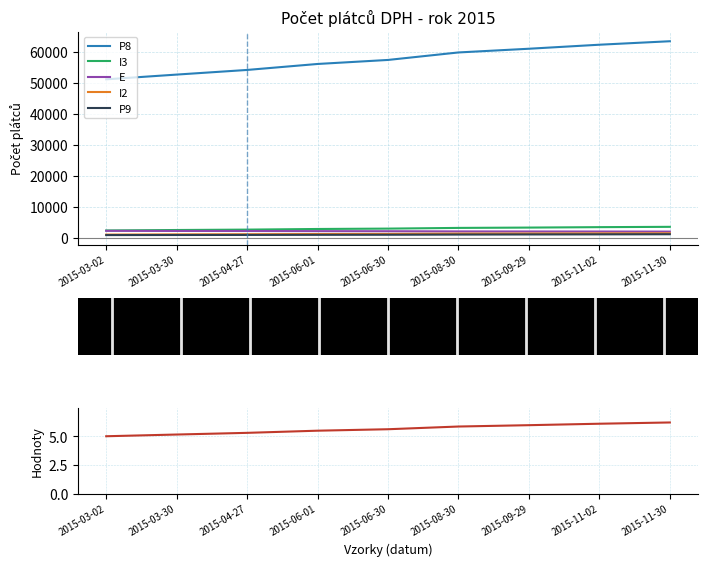

What is the label of the 2nd point from the left?

2015-03-30